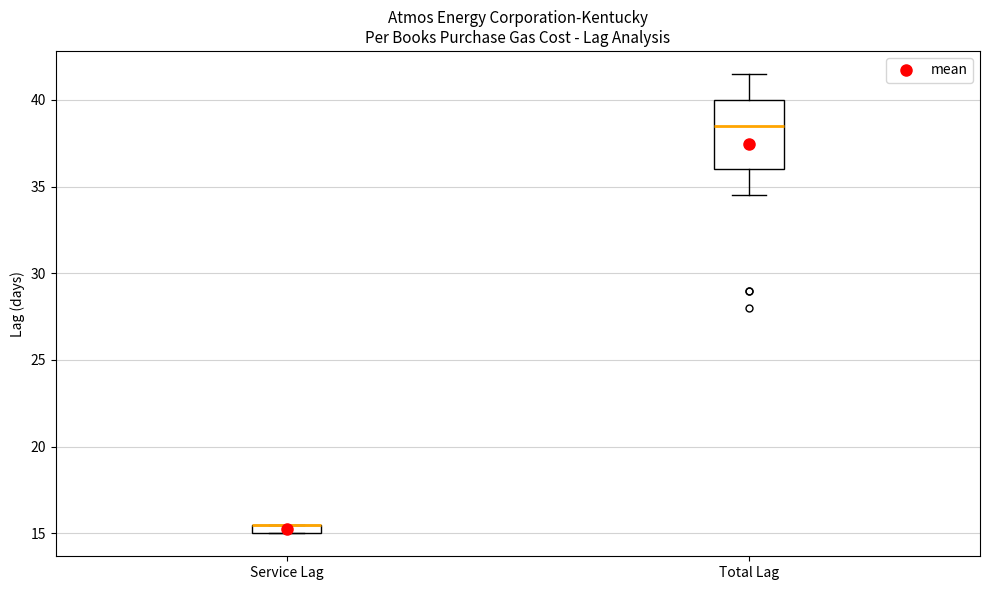

Which box is the tallest, from its lower edge to its upper edge?

Total Lag